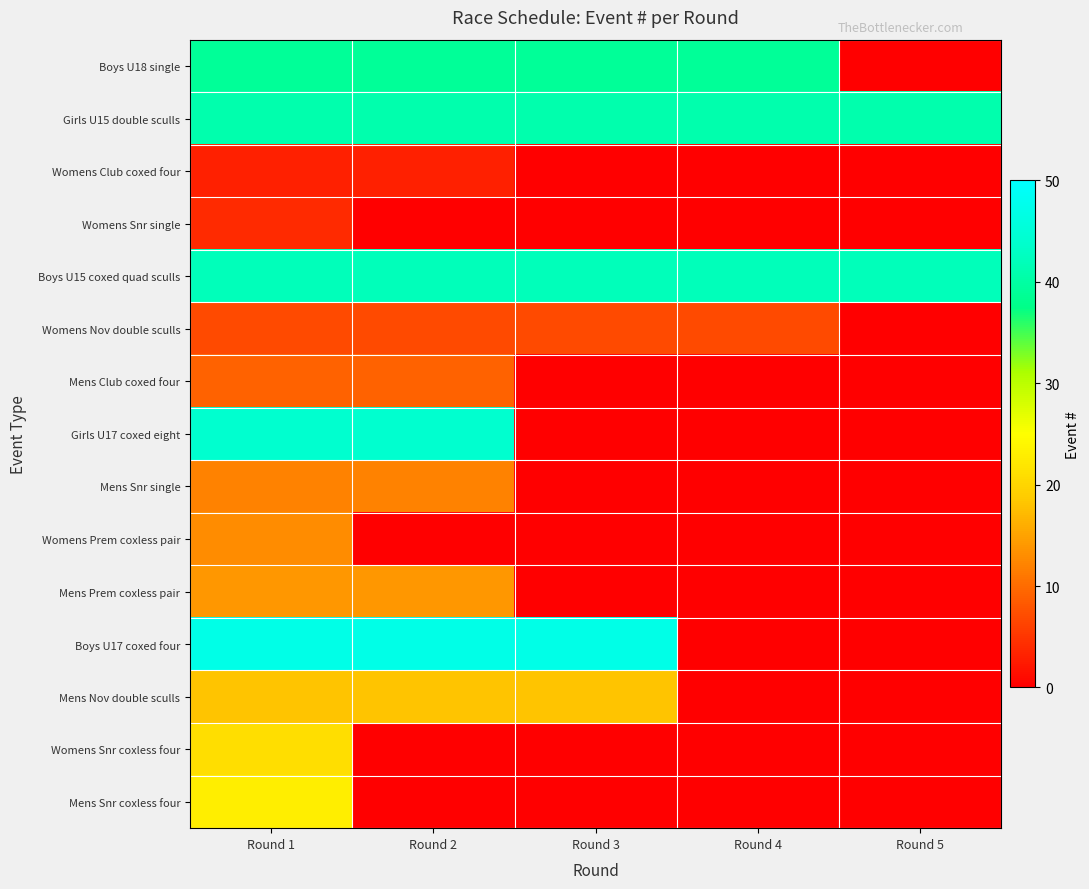

Reading left to right, what are all the values shown in this chart?

Boys U18 single: Round 1=39	Round 2=39	Round 3=39	Round 4=39	Round 5=0
Girls U15 double sculls: Round 1=41	Round 2=41	Round 3=41	Round 4=41	Round 5=41
Womens Club coxed four: Round 1=3	Round 2=3	Round 3=0	Round 4=0	Round 5=0
Womens Snr single: Round 1=4	Round 2=0	Round 3=0	Round 4=0	Round 5=0
Boys U15 coxed quad sculls: Round 1=42	Round 2=42	Round 3=42	Round 4=42	Round 5=42
Womens Nov double sculls: Round 1=7	Round 2=7	Round 3=7	Round 4=7	Round 5=0
Mens Club coxed four: Round 1=9	Round 2=9	Round 3=0	Round 4=0	Round 5=0
Girls U17 coxed eight: Round 1=44	Round 2=44	Round 3=0	Round 4=0	Round 5=0
Mens Snr single: Round 1=12	Round 2=12	Round 3=0	Round 4=0	Round 5=0
Womens Prem coxless pair: Round 1=13	Round 2=0	Round 3=0	Round 4=0	Round 5=0
Mens Prem coxless pair: Round 1=14	Round 2=14	Round 3=0	Round 4=0	Round 5=0
Boys U17 coxed four: Round 1=47	Round 2=47	Round 3=47	Round 4=0	Round 5=0
Mens Nov double sculls: Round 1=18	Round 2=18	Round 3=18	Round 4=0	Round 5=0
Womens Snr coxless four: Round 1=21	Round 2=0	Round 3=0	Round 4=0	Round 5=0
Mens Snr coxless four: Round 1=23	Round 2=0	Round 3=0	Round 4=0	Round 5=0